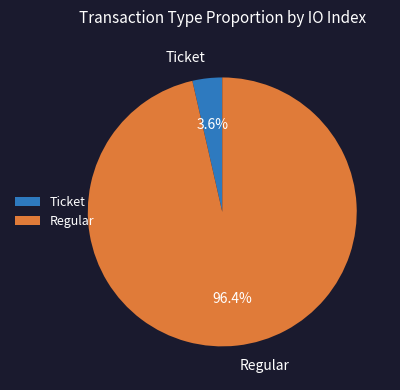

To the nearest percent, what is the difference between the Ticket and Regular slice percentages?

93%